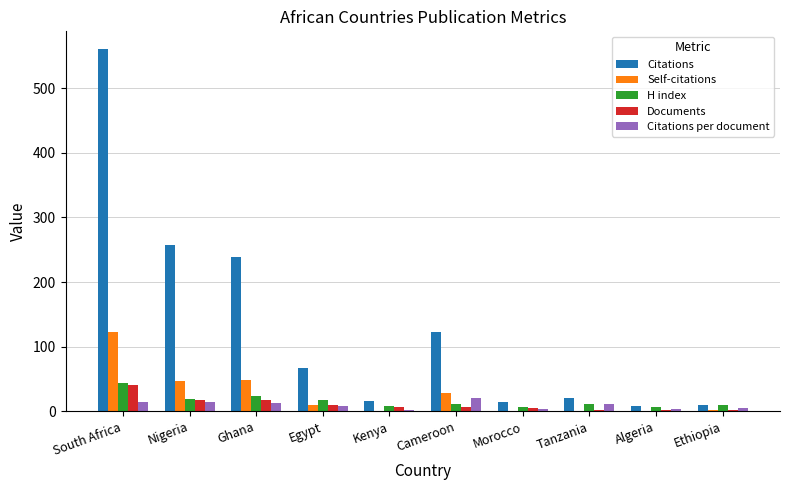

What is the sum of all H index values?

157.0